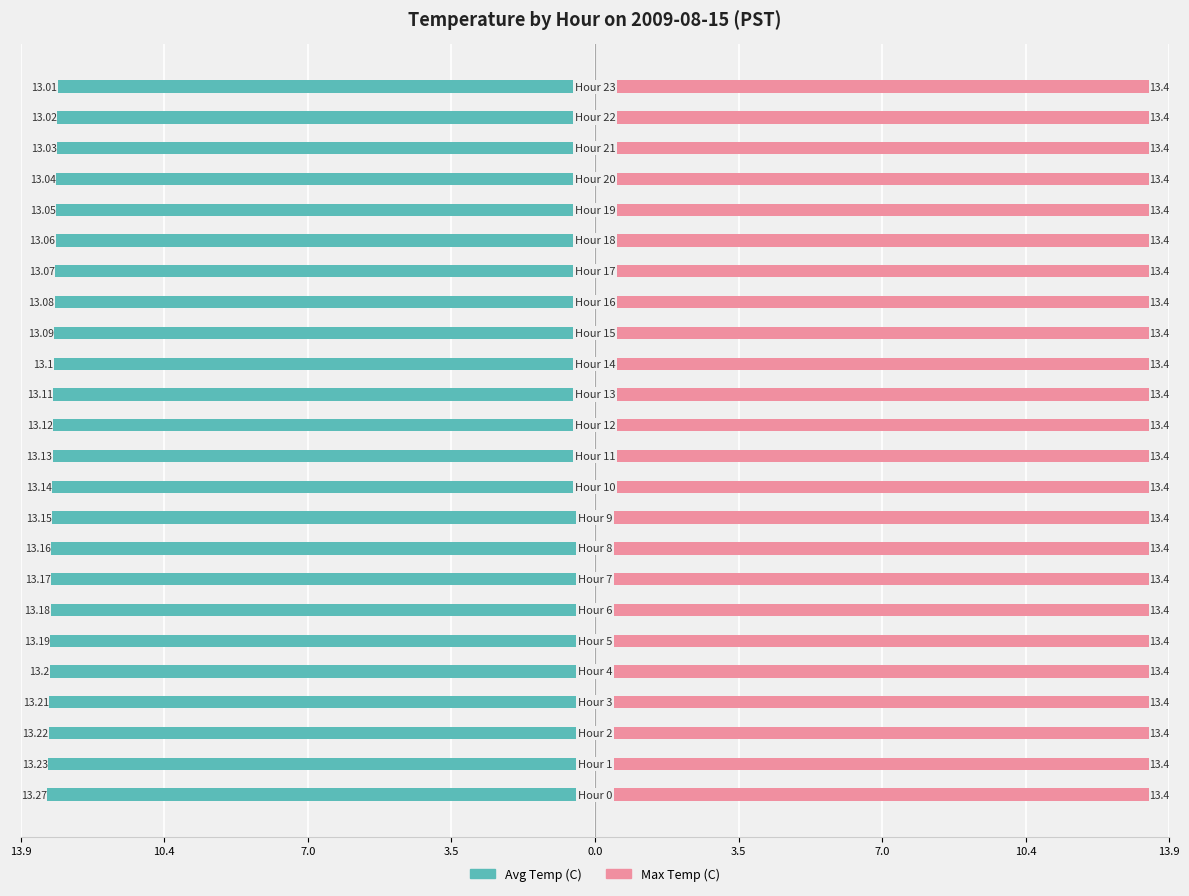

The Avg Temp (C) series shows -13.0 at 23. True or false?

True